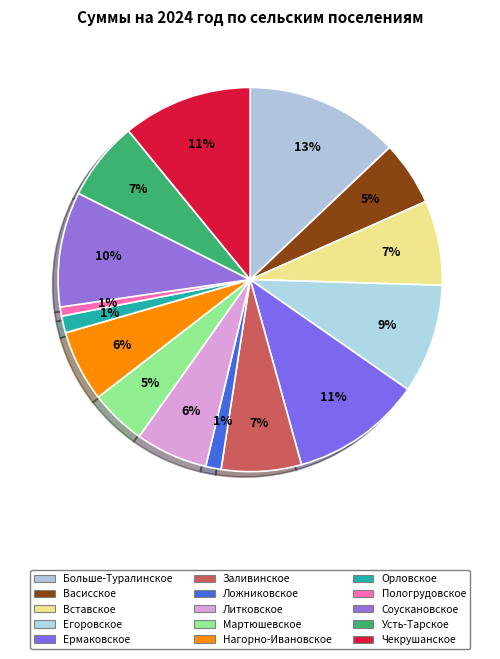

How many segments does this pie chart have?

15